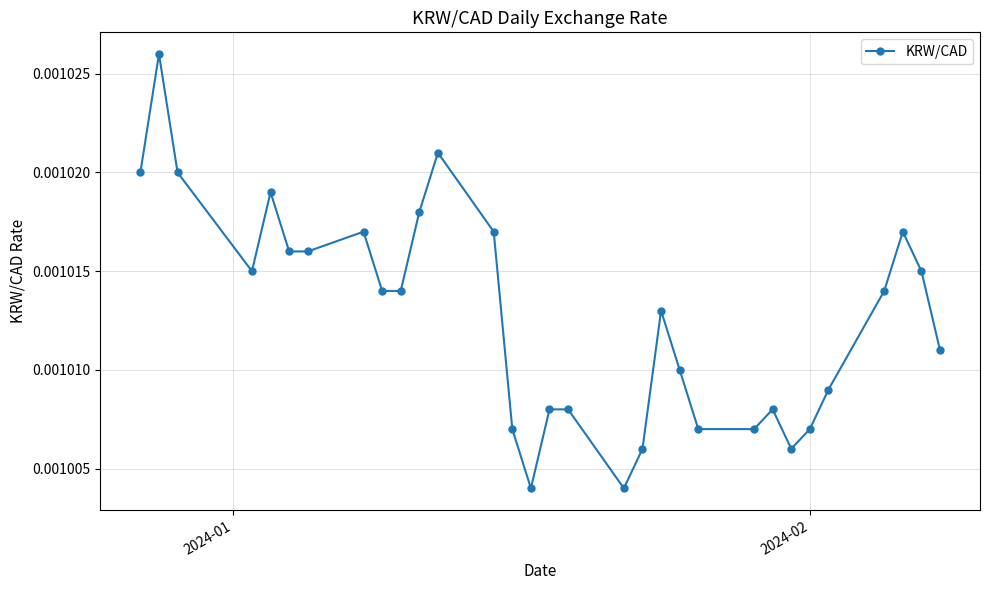

How many categories are shown in the chart?

31